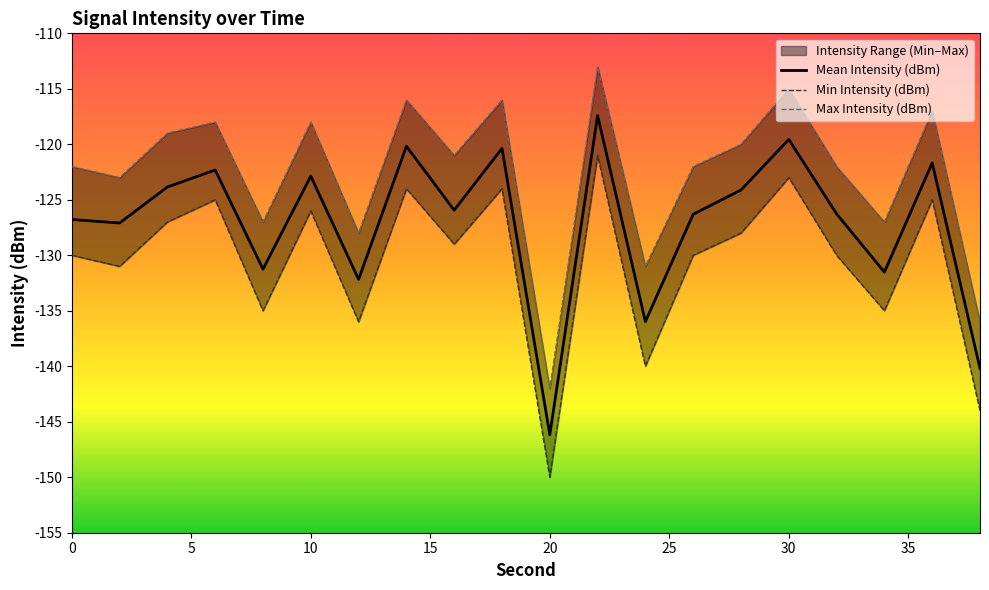

True or false: Mean Intensity (dBm) has a value of -176.8 at 30.

False